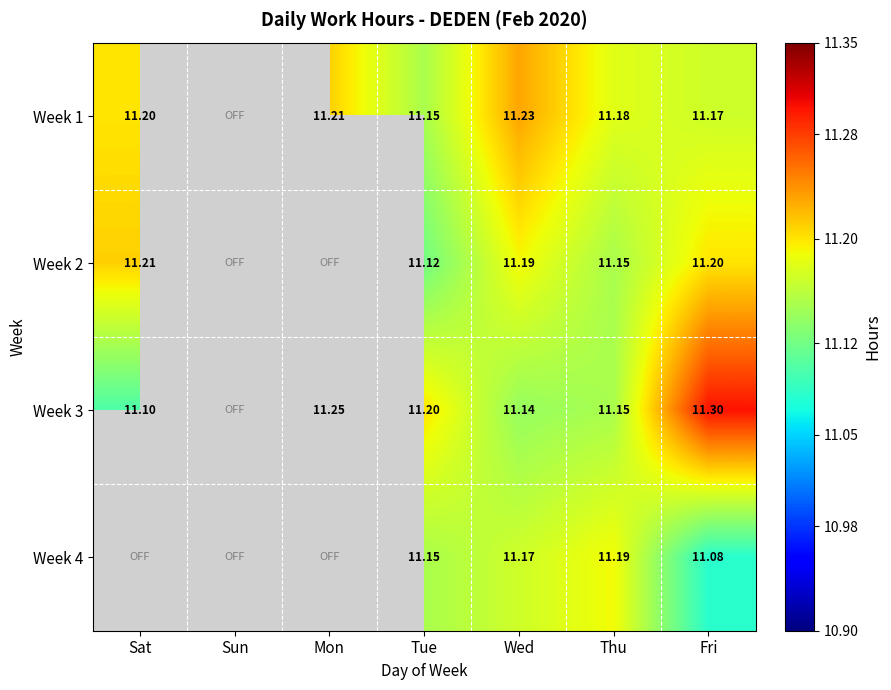

Is the value of Week 3 at Wed greater than the value of Week 1 at Thu?

No